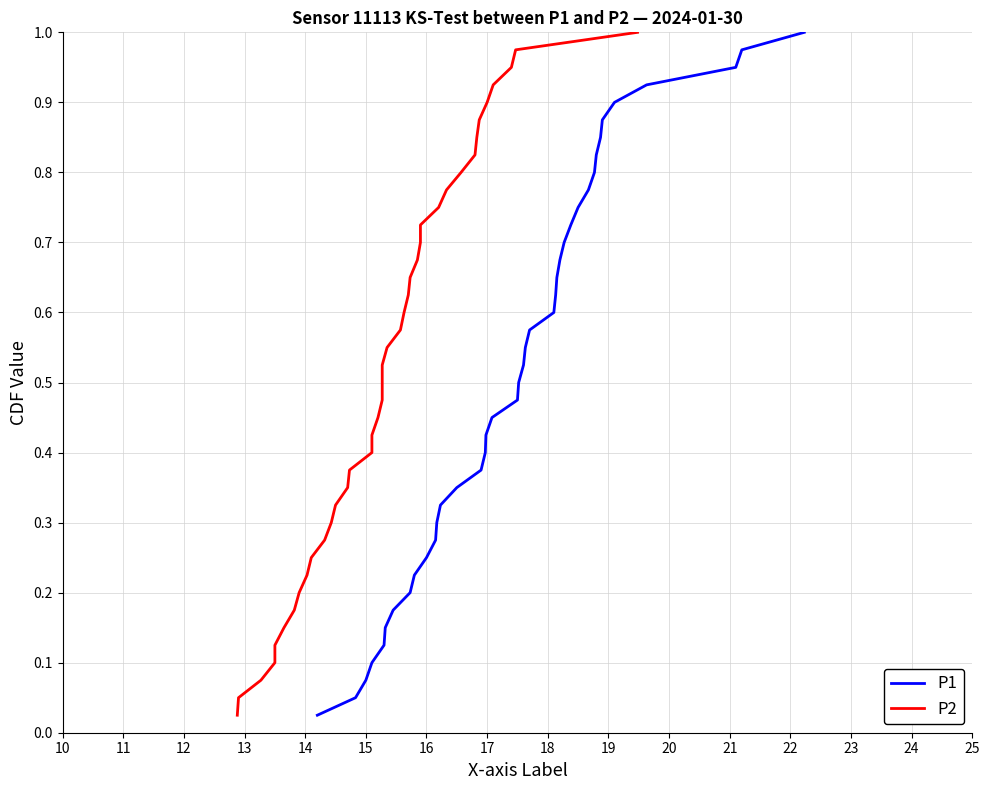

Is this an area chart (filled region under the line)?

No